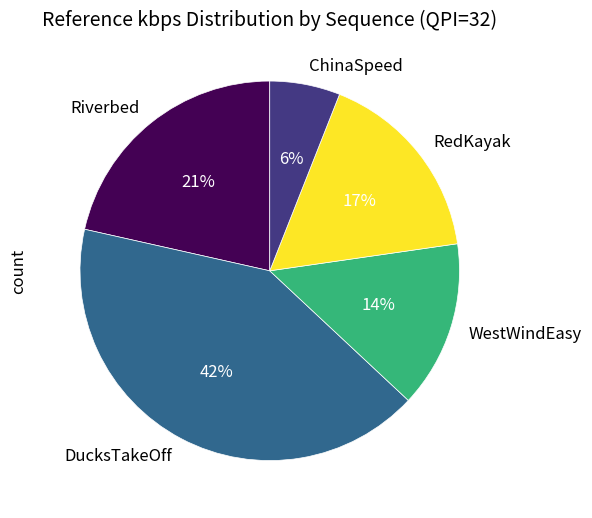

To the nearest percent, what is the combined percentage of WestWindEasy and RedKayak?

31%